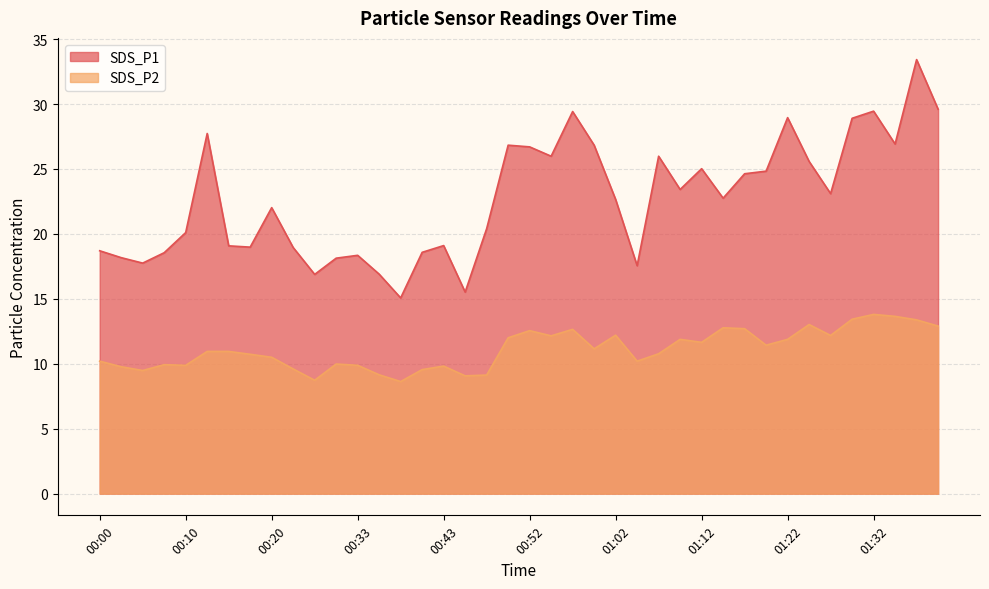

Does the chart have visible grid lines?

Yes